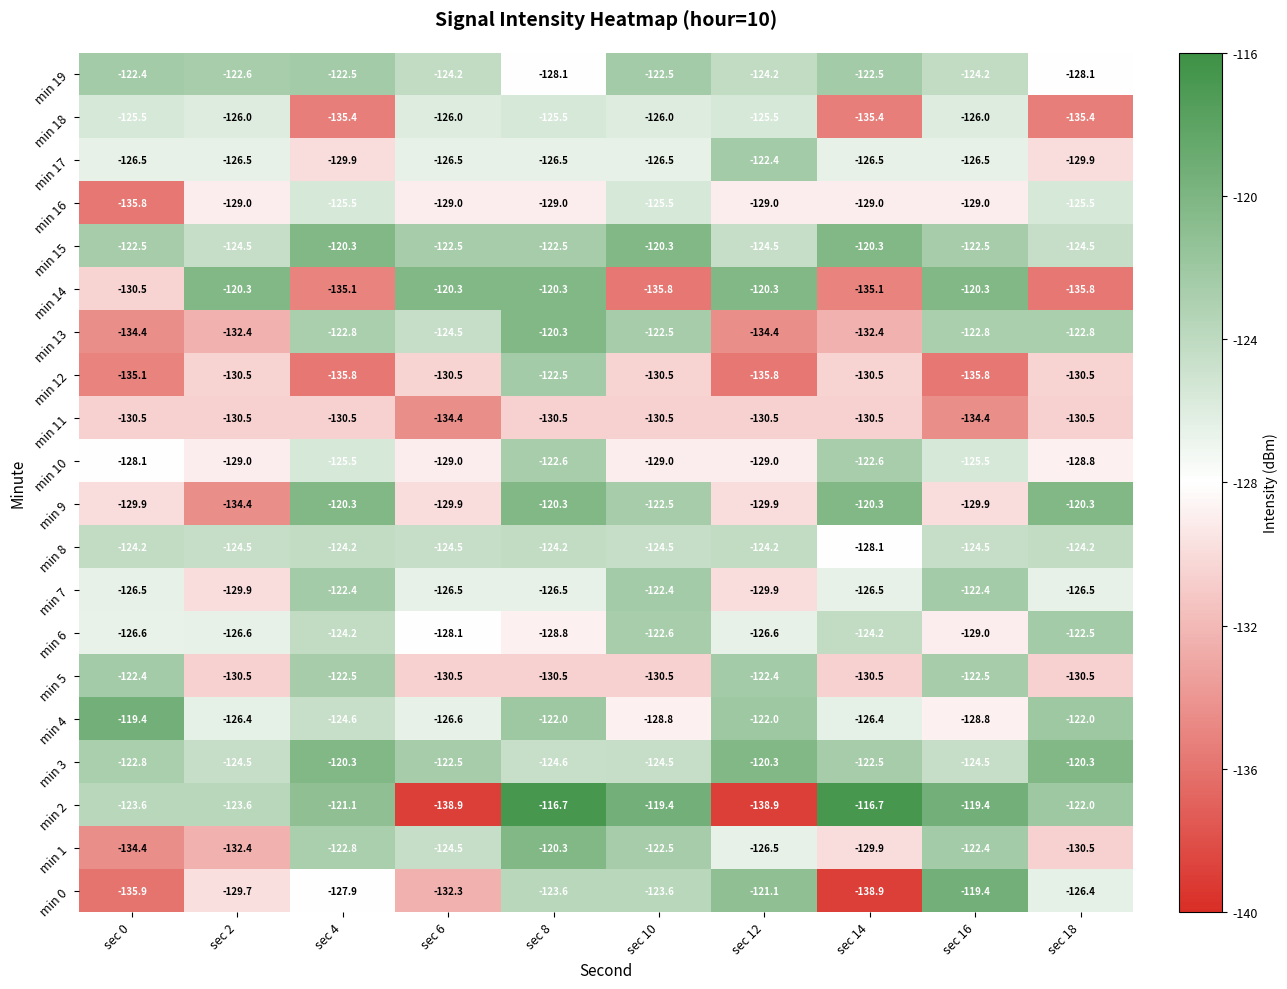

At which category is the sum across all series the highest?

sec 8